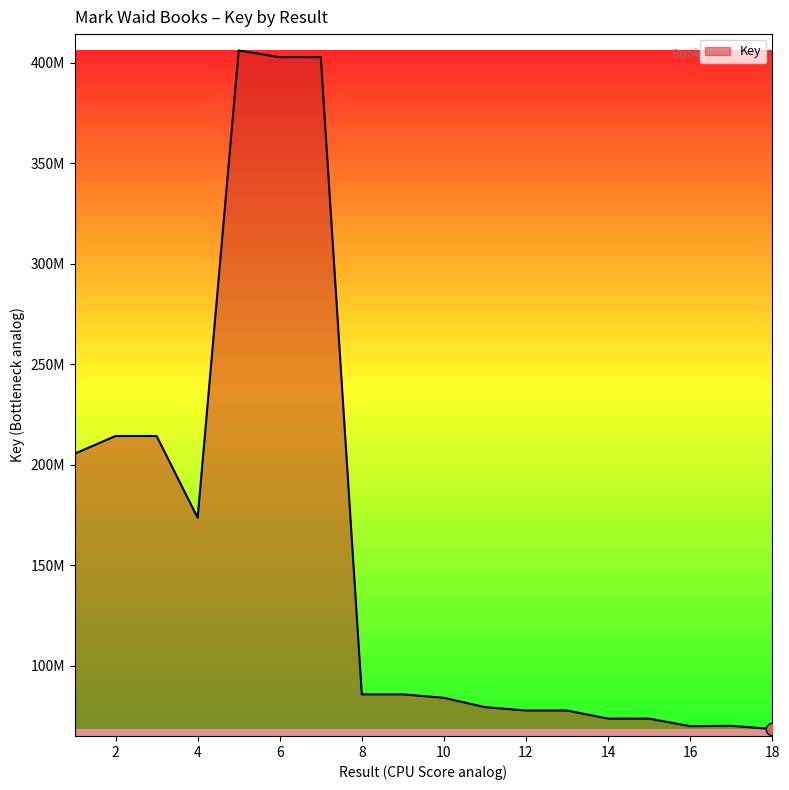

Is this an area chart (filled region under the line)?

Yes